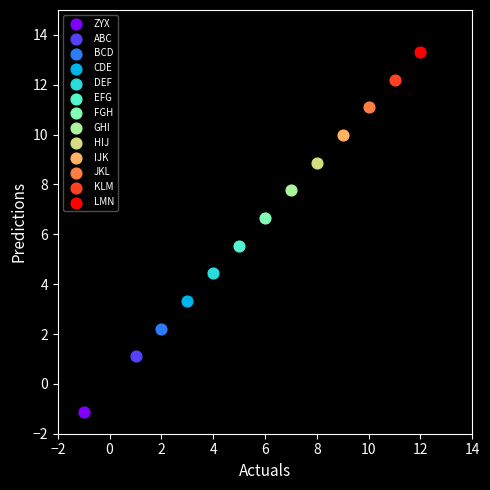

Which series reaches the maximum Y coordinate?

LMN